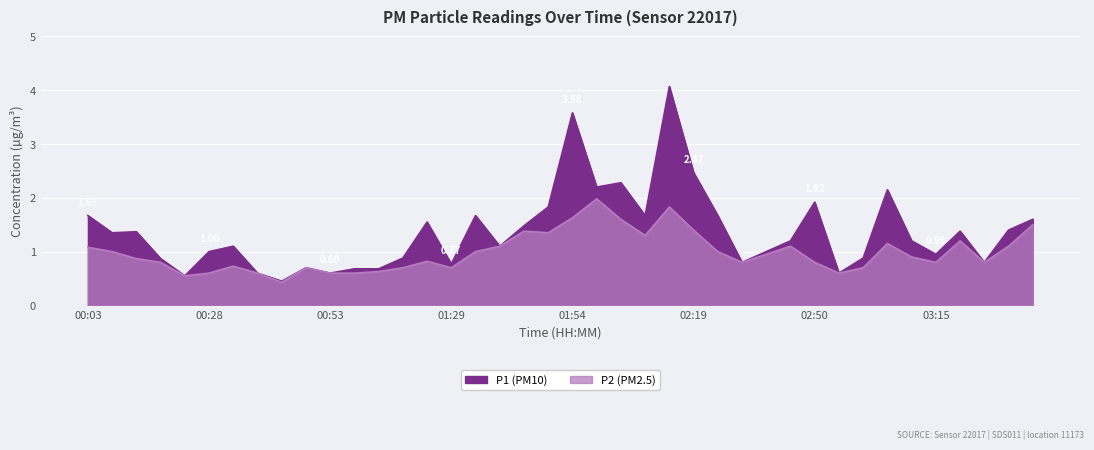

Count the number of categories in the chart.

40